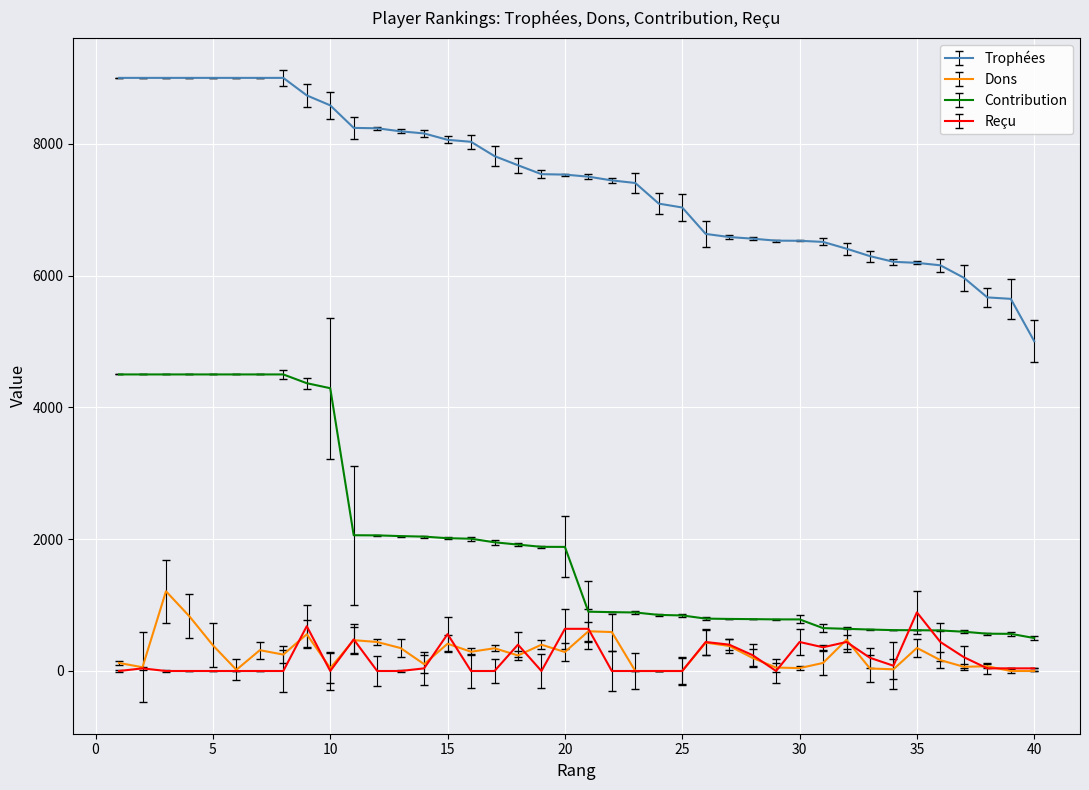

Which series has the widest spread of values?

Contribution